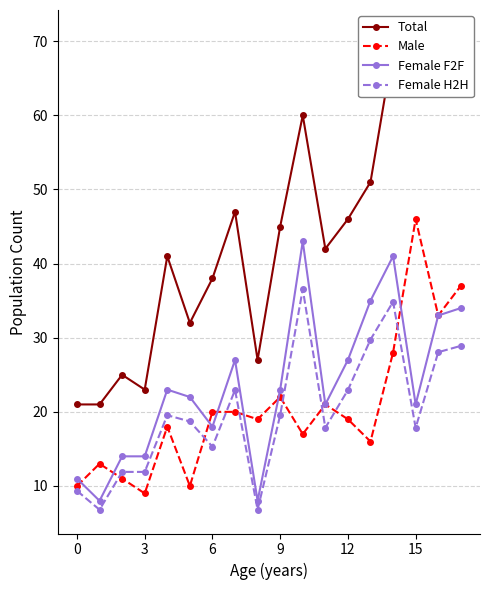

How many data points in Female F2F are less than 23?

9